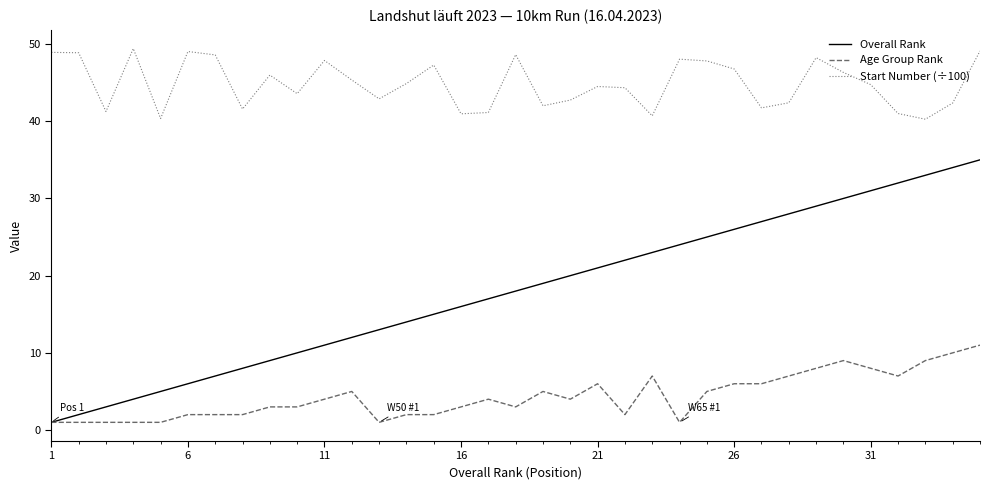

Which series has the largest range (max minus min)?

Overall Rank